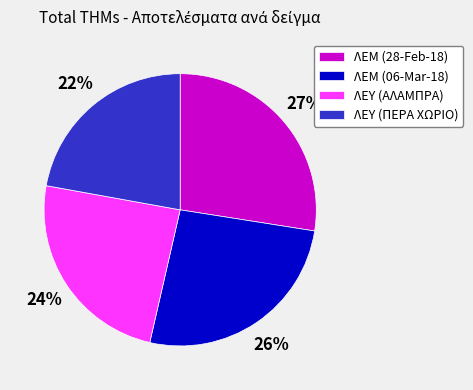

Combined, do ΛΕΥ (ΠΕΡΑ ΧΩΡΙΟ) and ΛΕΜ (06-Mar-18) account for over 50%?

No